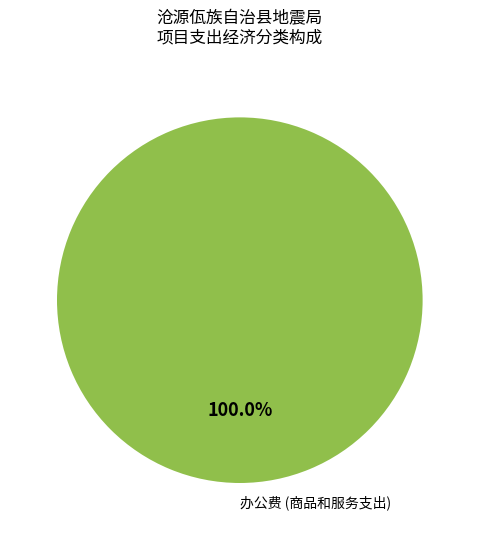

Does any single category account for the majority?

Yes